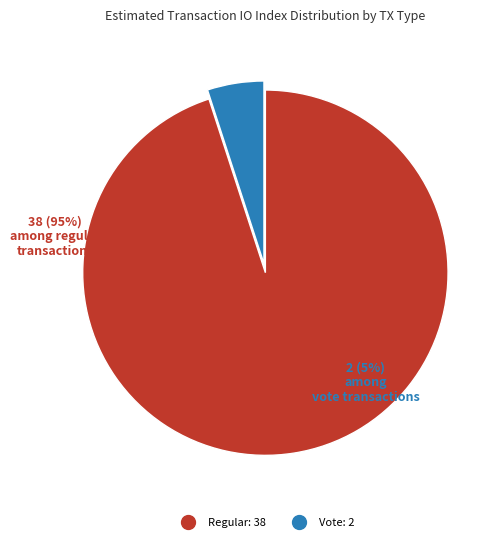

Which slice is the smallest?

Vote